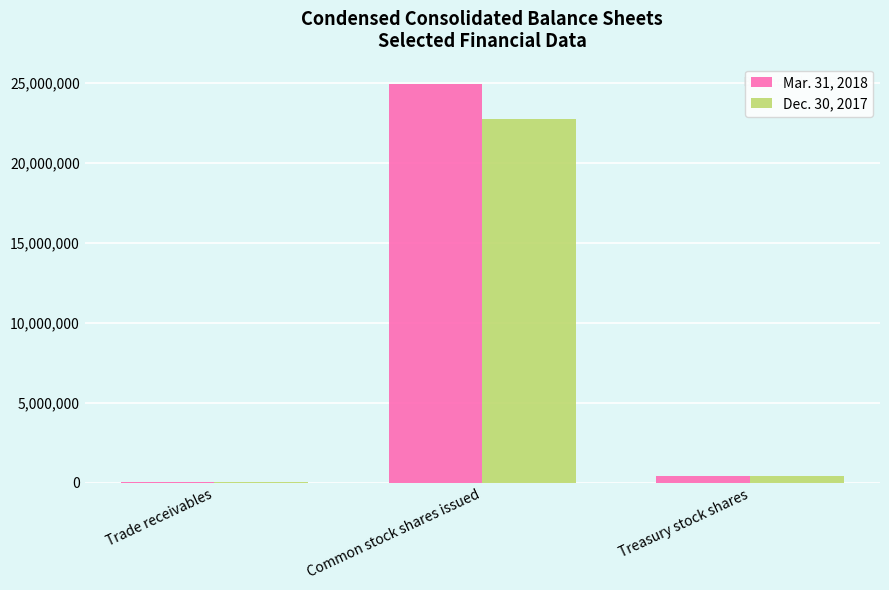

What is the greatest value displayed?

24936931